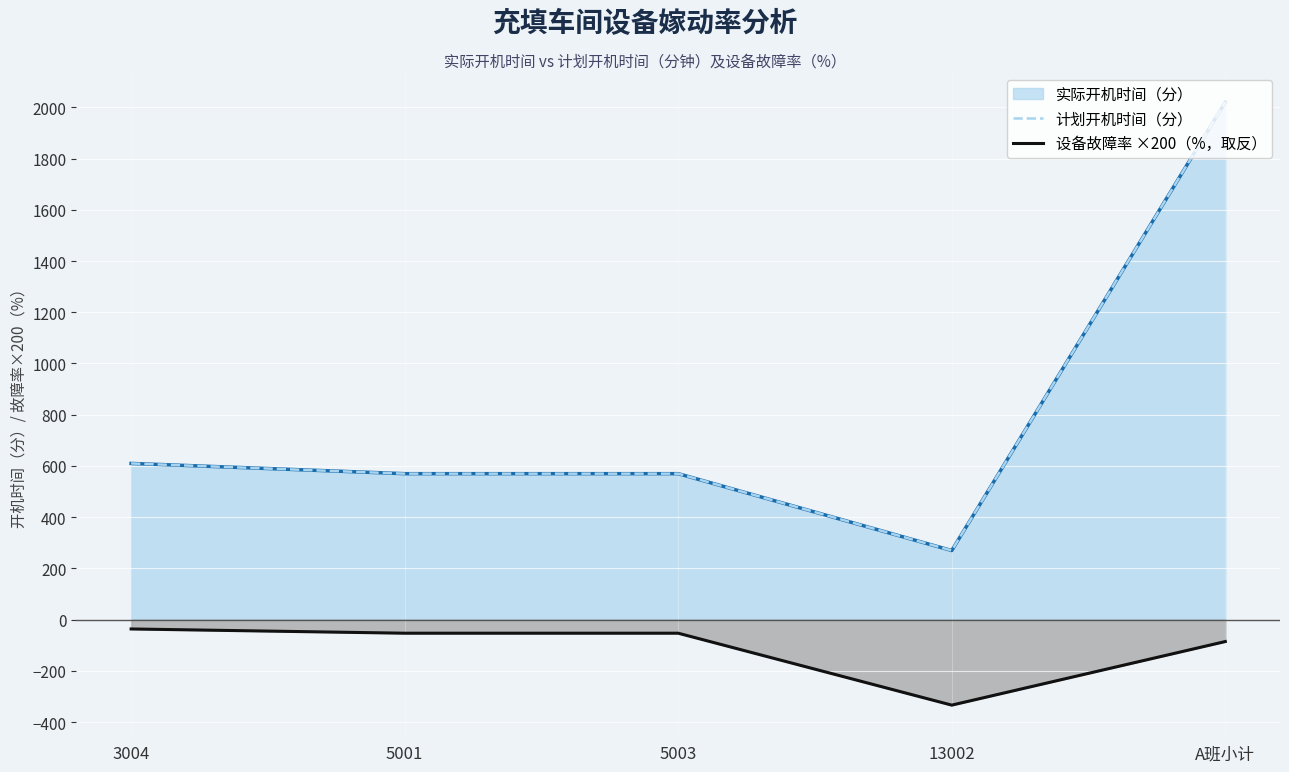

What value does the 计划开机时间（分） series have at 5003?

570.0